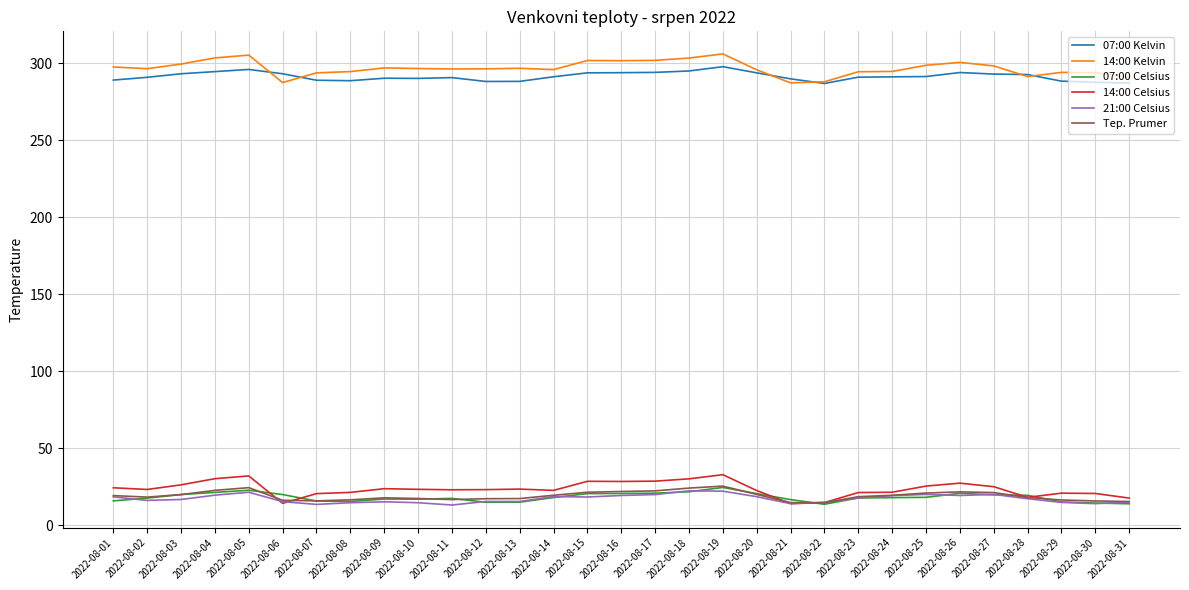

What is the spread (max minus min) of values at 2022-08-14?

277.8